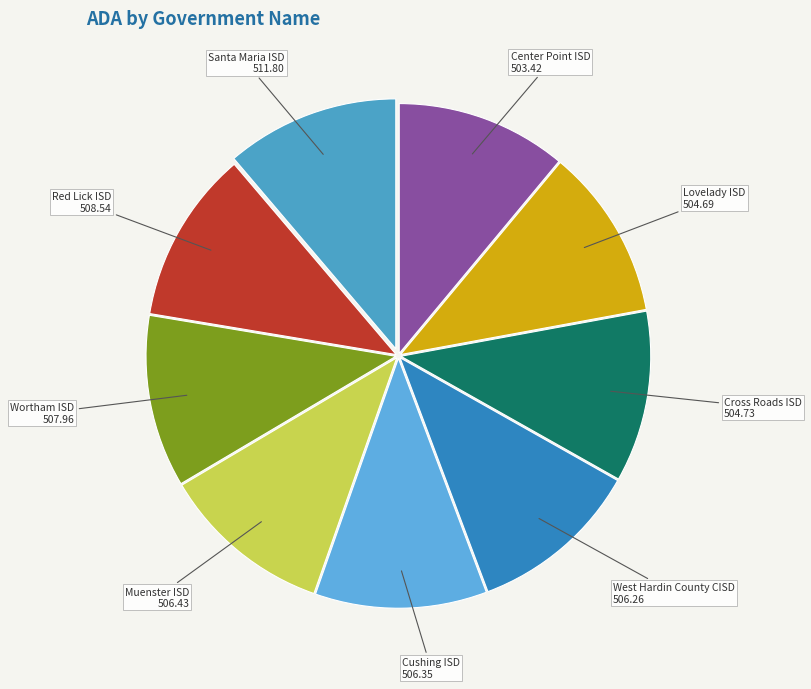

Which slice is the smallest?

Center Point ISD